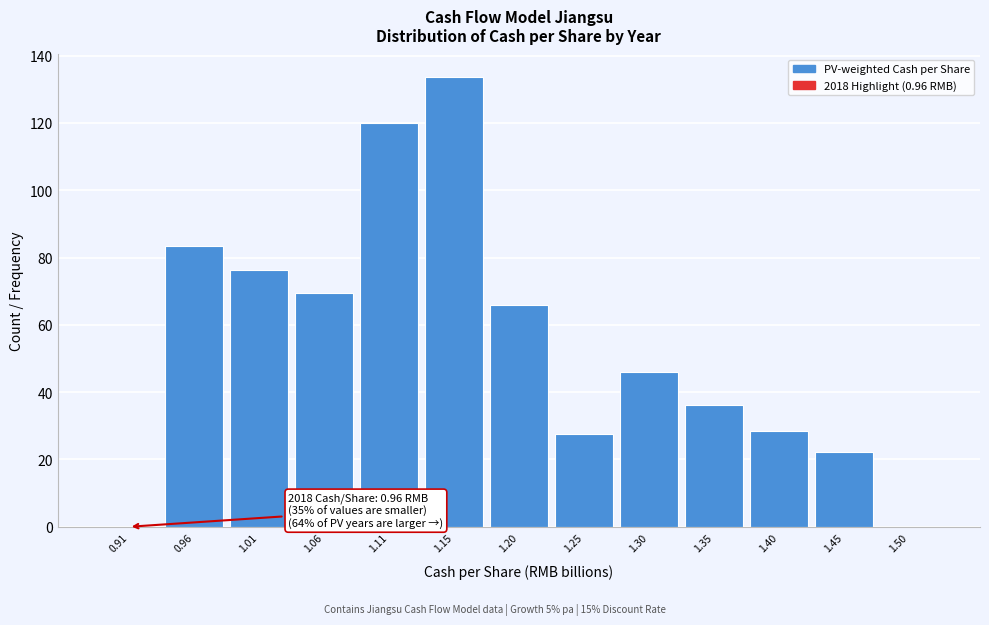

Reading left to right, extract all data points from this chart.

0.91=0.0	0.96=83.5	1.01=76.2	1.06=69.6	1.11=119.9	1.15=133.7	1.20=65.8	1.25=27.4	1.30=45.9	1.35=36.1	1.40=28.4	1.45=22.4	1.50=0.0